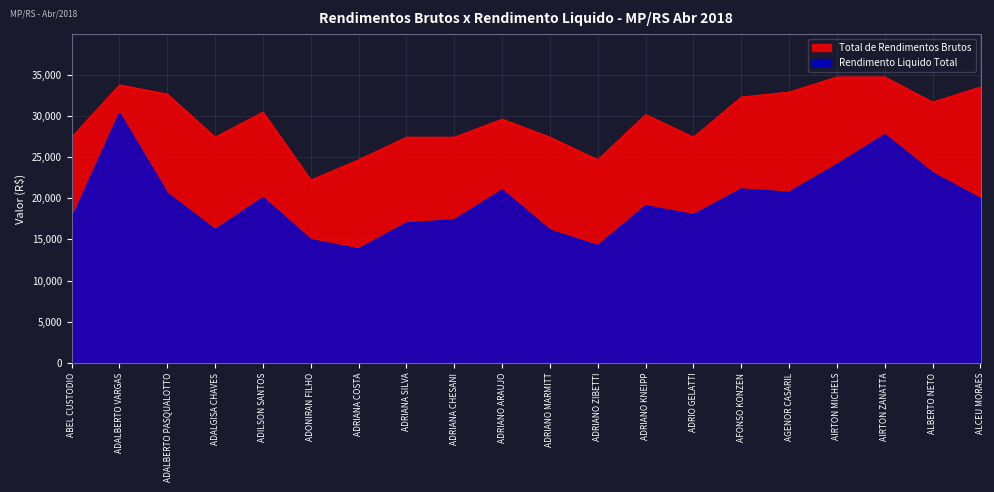

List the series in order of their peak value, lowest first.

Rendimento Liquido Total, Total de Rendimentos Brutos